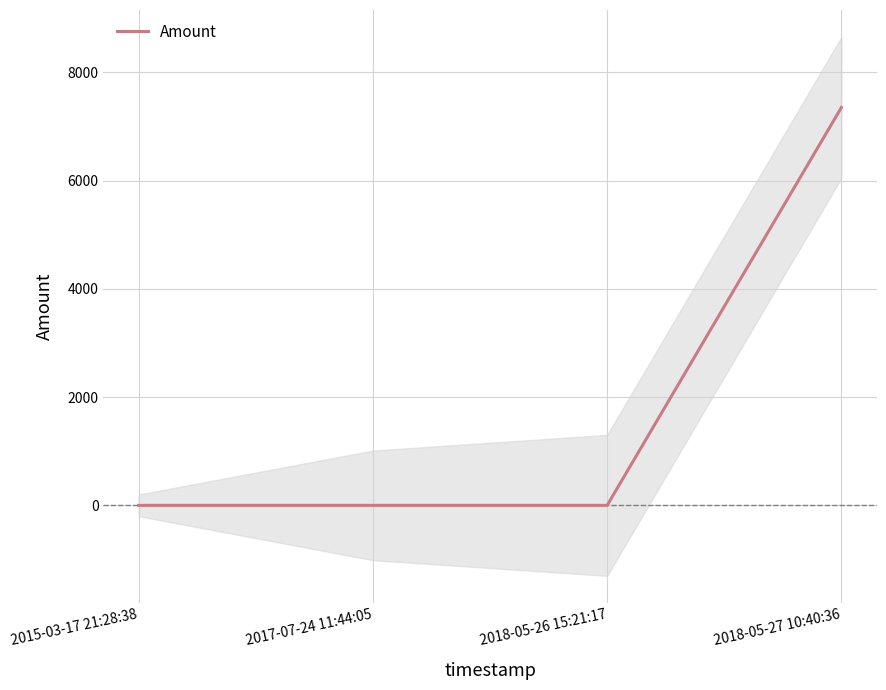

The chart shows a value of 0 at 2018-05-26 15:21:17. True or false?

True